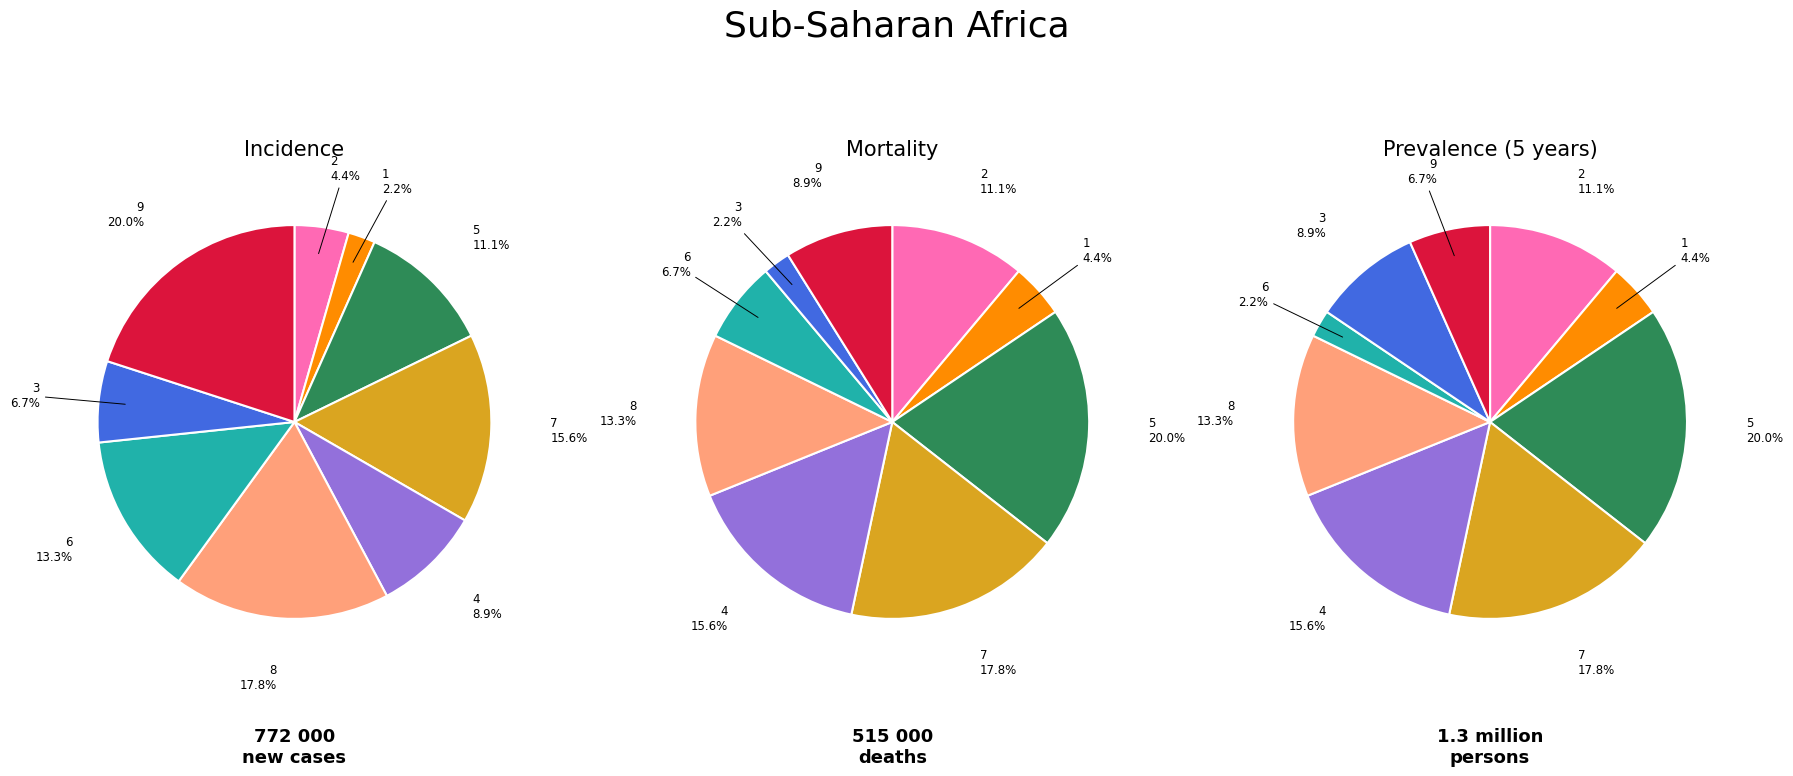

To the nearest percent, what is the difference between the 9 and 1 slice percentages?

2%